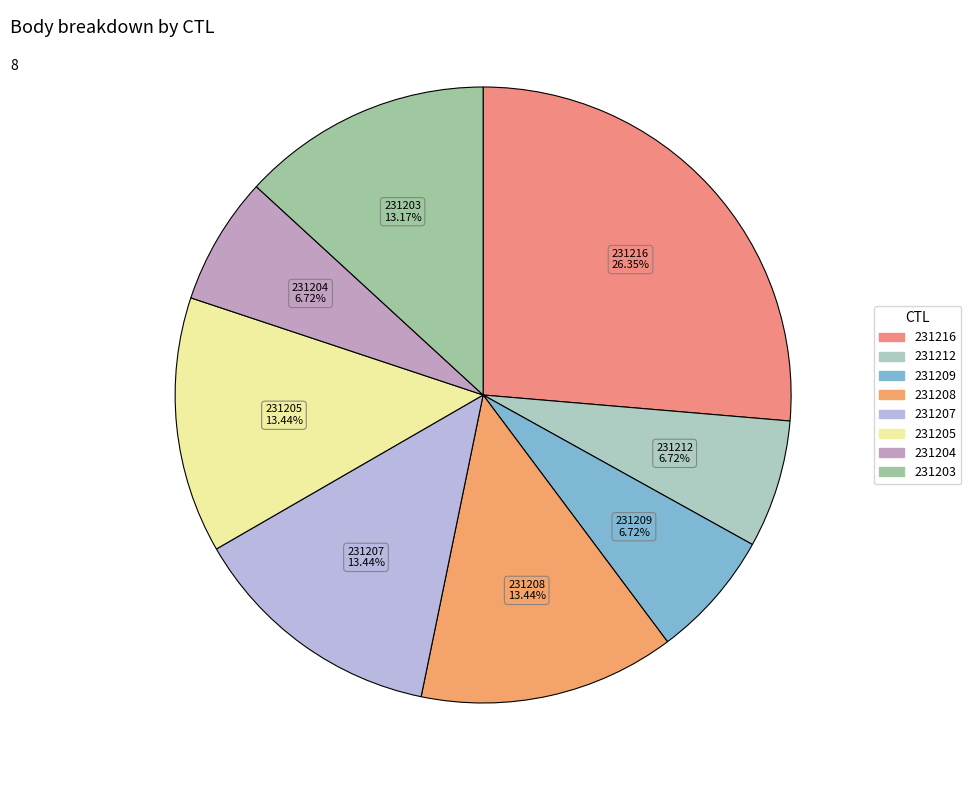

What is the ratio of the value at 231216 to the value at 231204?

3.9